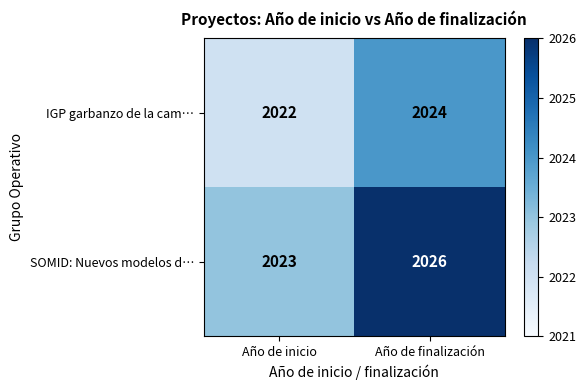

Which series changed the most between Año de inicio and Año de finalización?

SOMID: Nuevos modelos d…